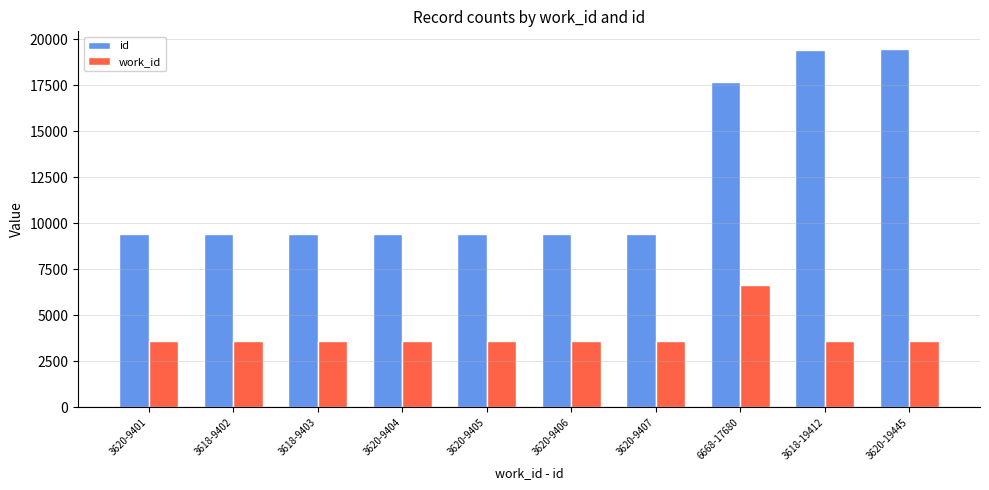

What is the sum of the id values at 3620-9406 and 3618-19412?

28818